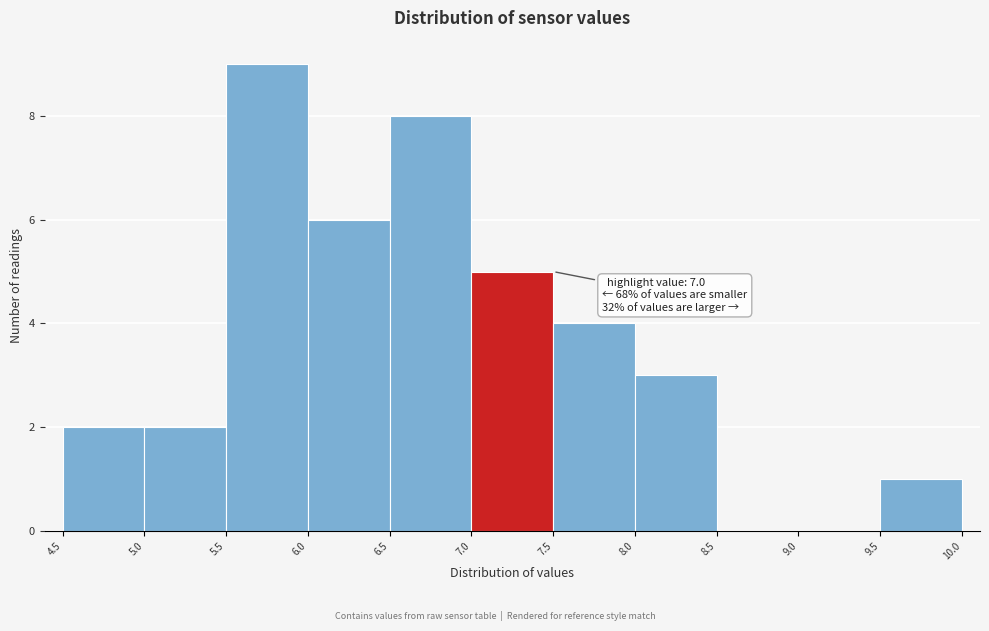

Which range on the x-axis has the tallest bar?

5.5 to 6.0